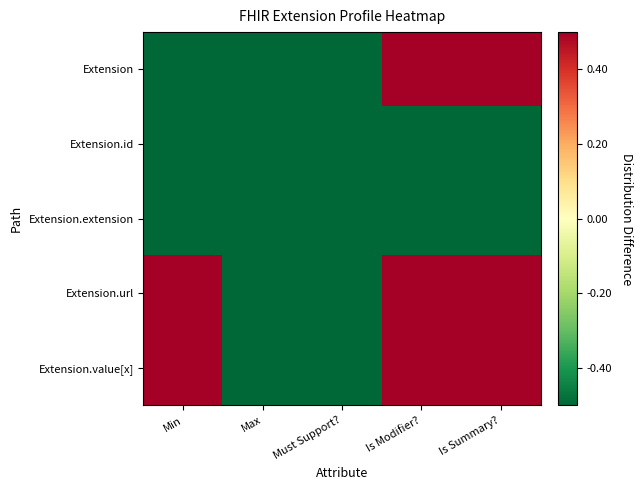

What is the total value across all series at Is Modifier??

0.5